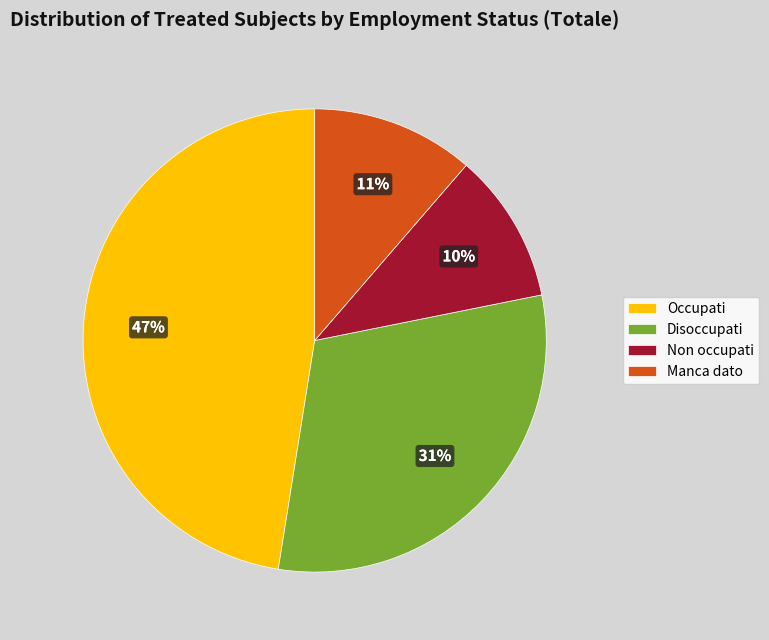

To the nearest percent, what is the average slice percentage?

25%